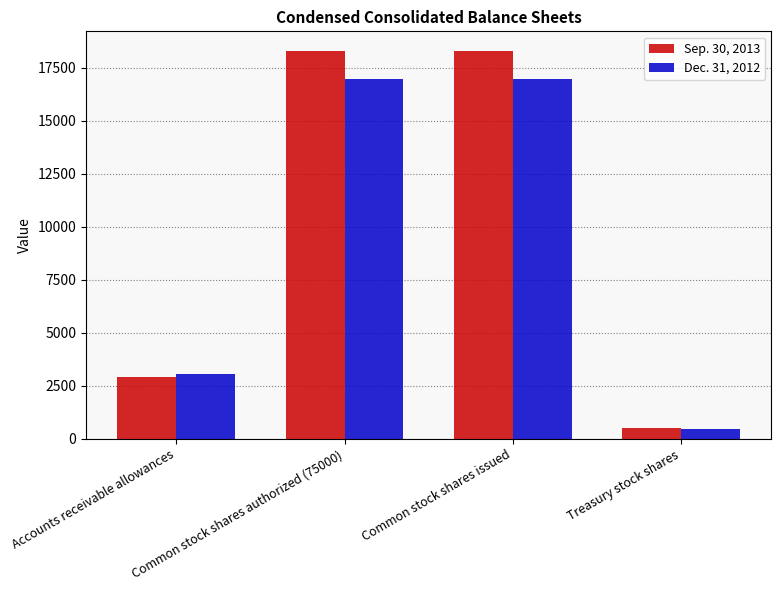

Does the chart contain any negative values?

No